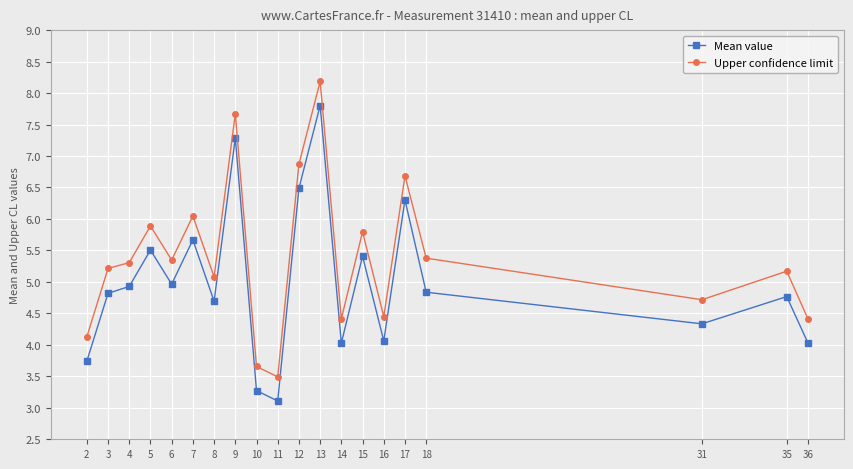

Read the Mean value value at 5.

5.5